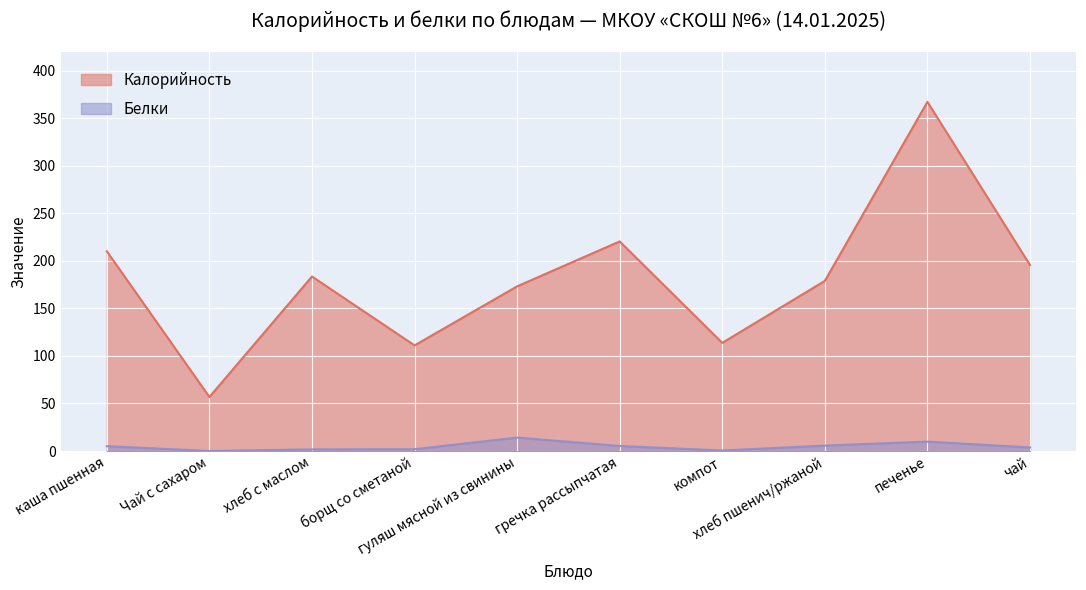

Is it true that Калорийность equals 113.8 at компот?

True